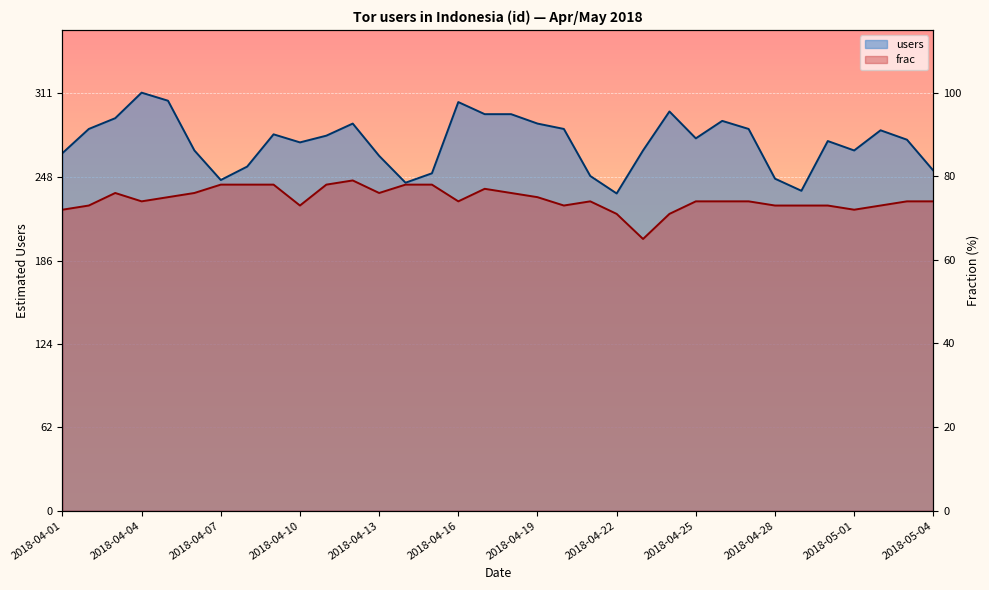

How many lines are shown in the chart?

2